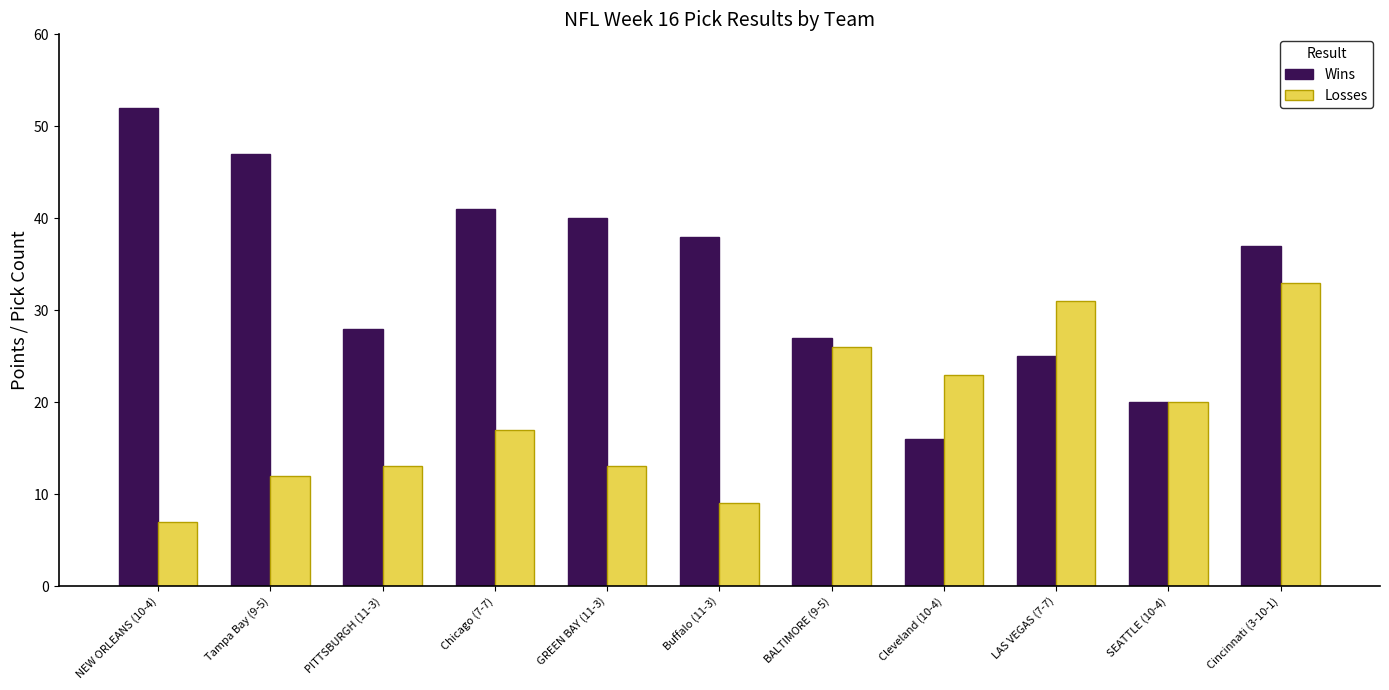

What is the total value across all series at Buffalo (11-3)?

47